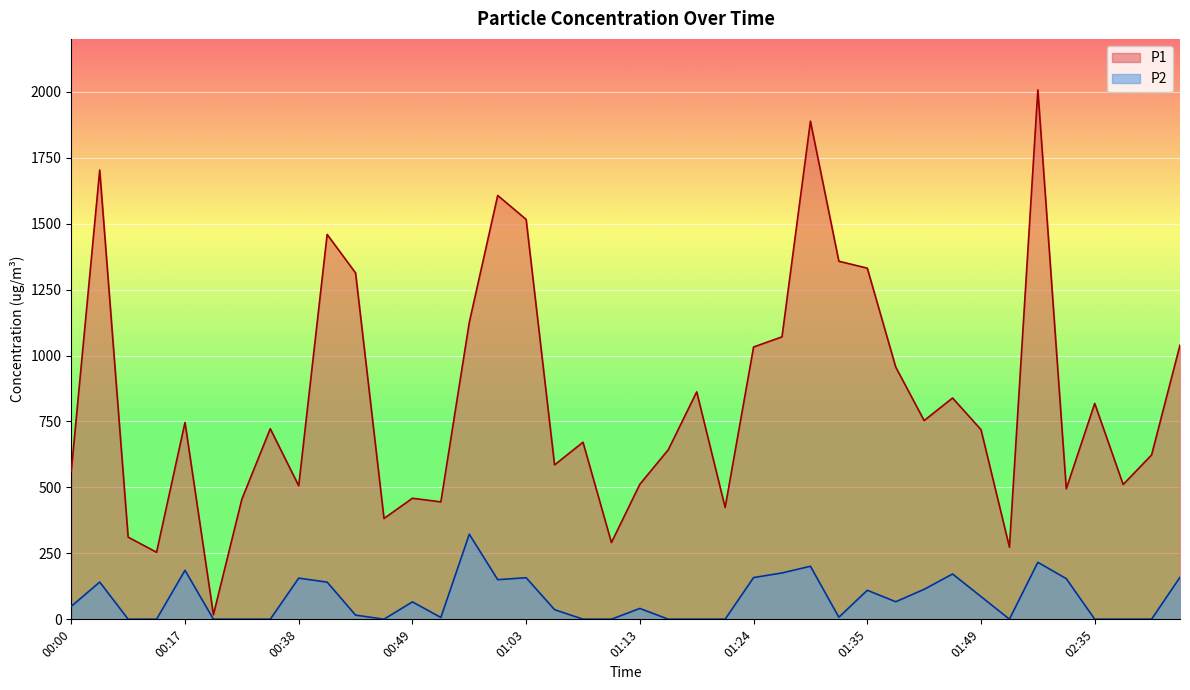

The value of P1 at 01:27 is 1070.7. True or false?

True